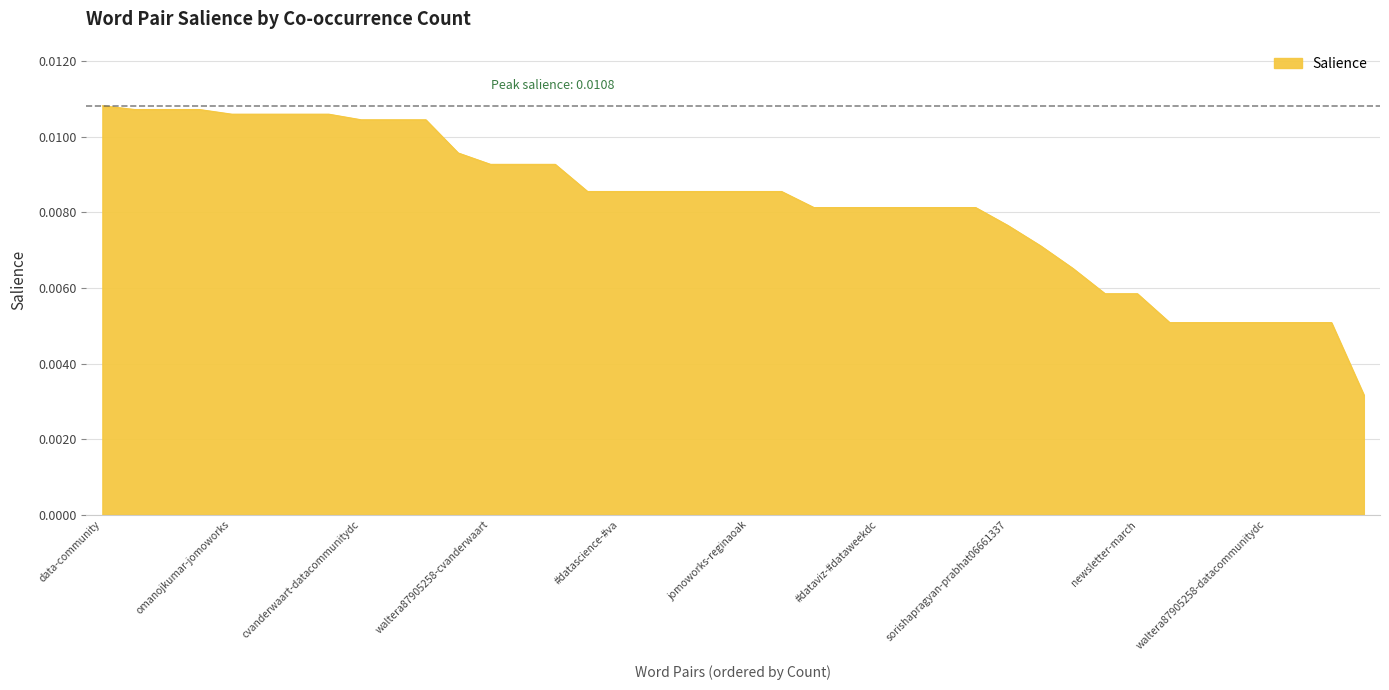

Does the chart display data point markers on the line(s)?

No